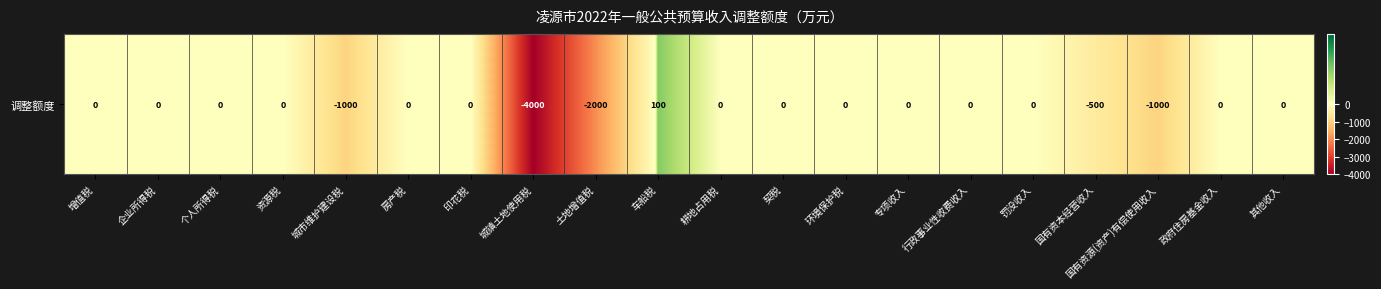

True or false: the data shows 0 at 契税.

True